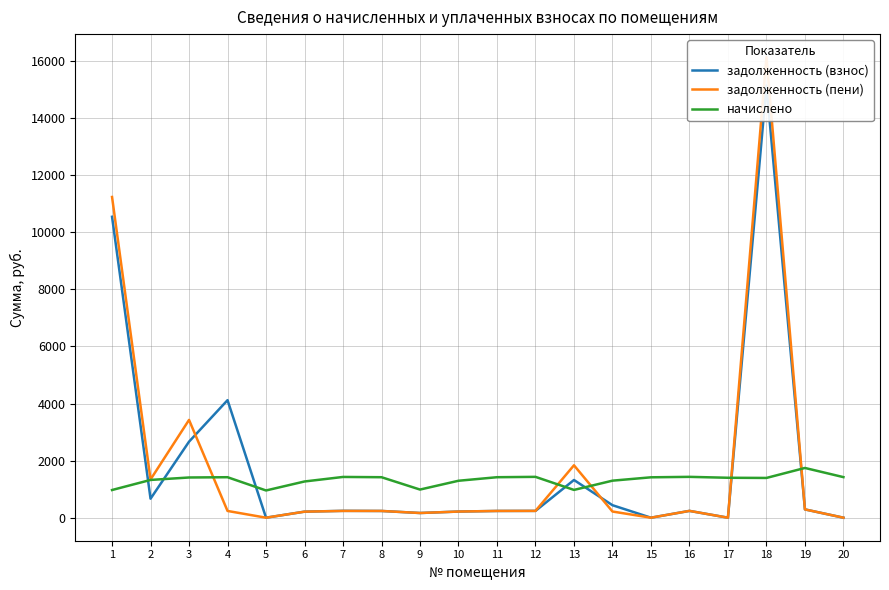

Reading right to left, transcribe all the data shown in this chart.

задолженность (взнос): 20=0.0	19=290.4	18=15140.6	17=0.0	16=238.5	15=0.0	14=437.7	13=1321.1	12=238.5	11=236.4	10=215.2	9=164.3	8=235.8	7=240.3	6=211.5	5=0.0	4=4117.8	3=2663.9	2=665.3	1=10543.1
задолженность (пени): 20=0.0	19=290.4	18=16137.1	17=0.0	16=238.5	15=0.0	14=216.2	13=1836.1	12=238.5	11=236.4	10=215.0	9=164.3	8=236.4	7=237.6	6=211.5	5=0.0	4=236.4	3=3426.1	2=1339.2	1=11237.0
начислено: 20=1421.5	19=1742.6	18=1392.8	17=1399.2	16=1431.0	15=1415.1	14=1297.4	13=973.1	12=1431.0	11=1418.3	10=1294.3	9=985.8	8=1418.3	7=1427.8	6=1268.8	5=954.0	4=1418.3	3=1408.7	2=1322.9	1=969.9